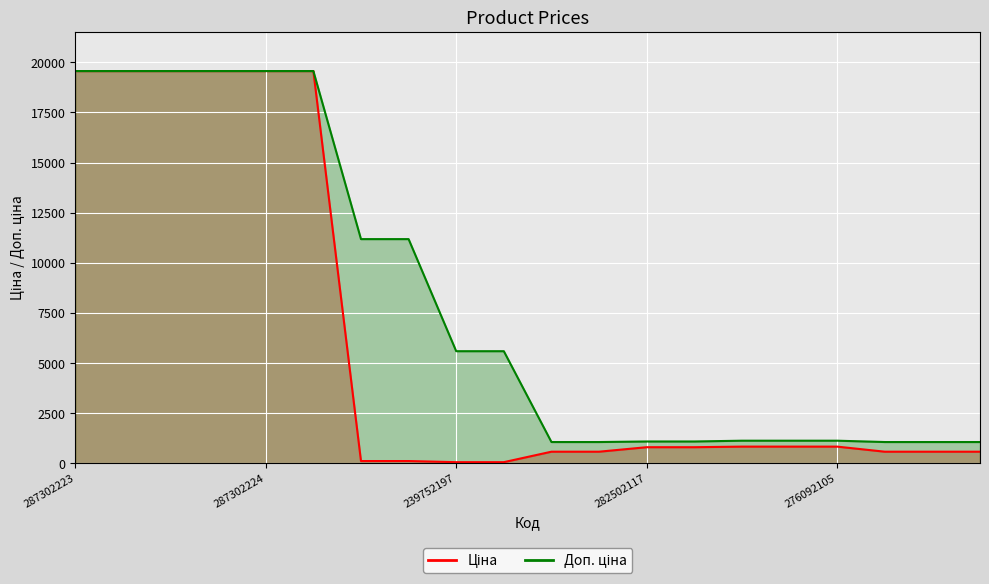

Rank the categories by Ціна value from highest to lowest.

287302223, 287292222, 287302226, 287302225, 287302224, 287301833, 276092108, 276092107, 276092105, 282502117, 282502110, 271702230, 271702229, 271702117, 271702116, 271702115, 239792197, 239792196, 239752197, 239752196